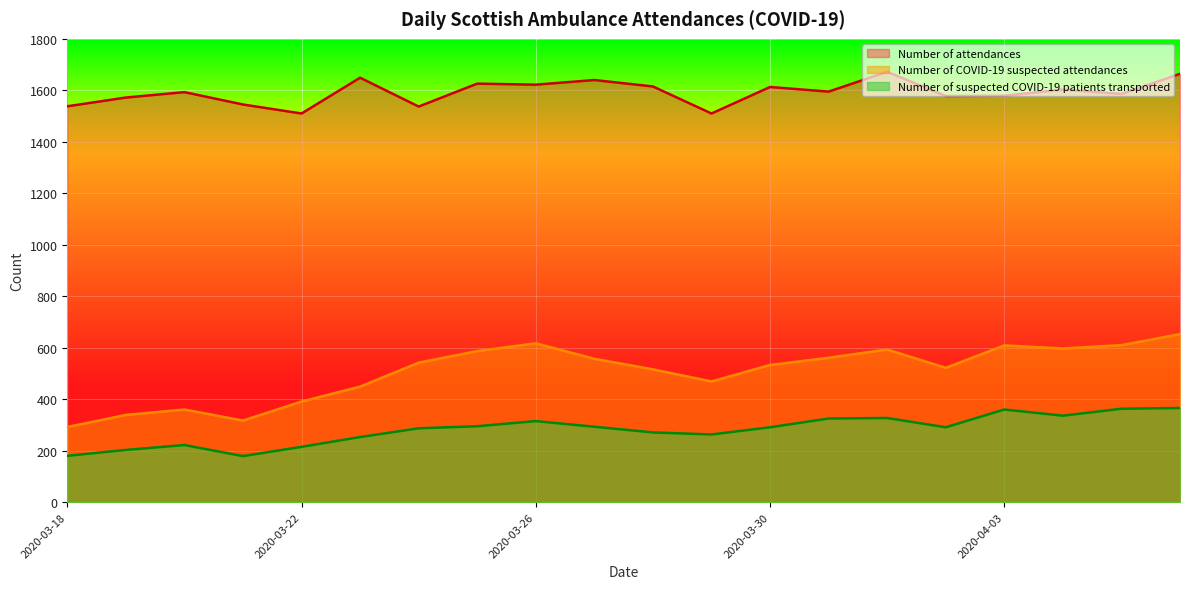

In Number of suspected COVID-19 patients transported, how many points are higher than both neighbors (excluding endpoints)?

4